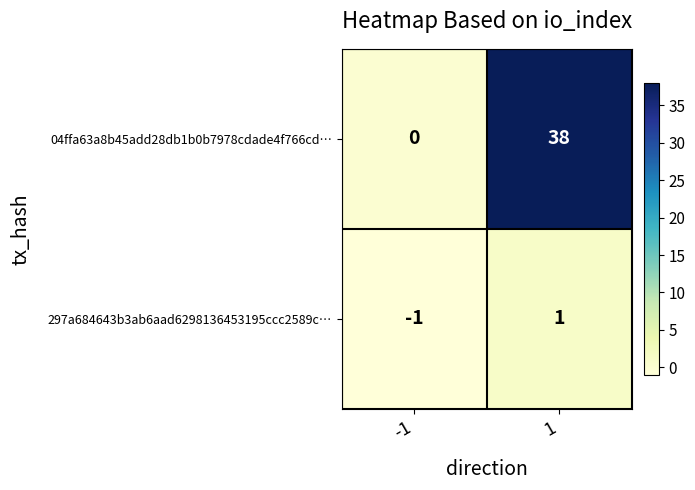

What is the difference between the highest and lowest values at -1?

1